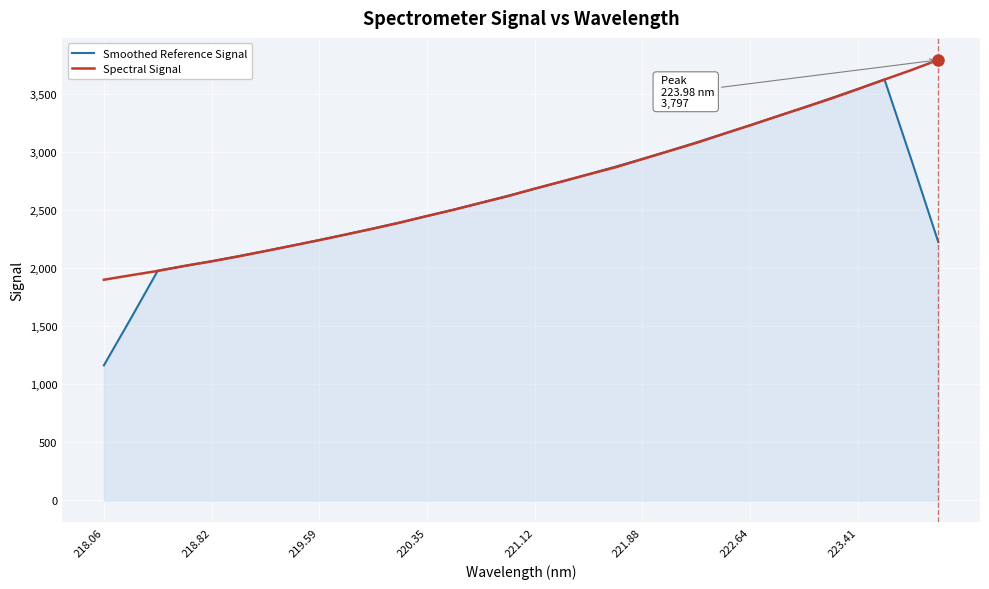

Which series has the widest spread of values?

Smoothed Reference Signal